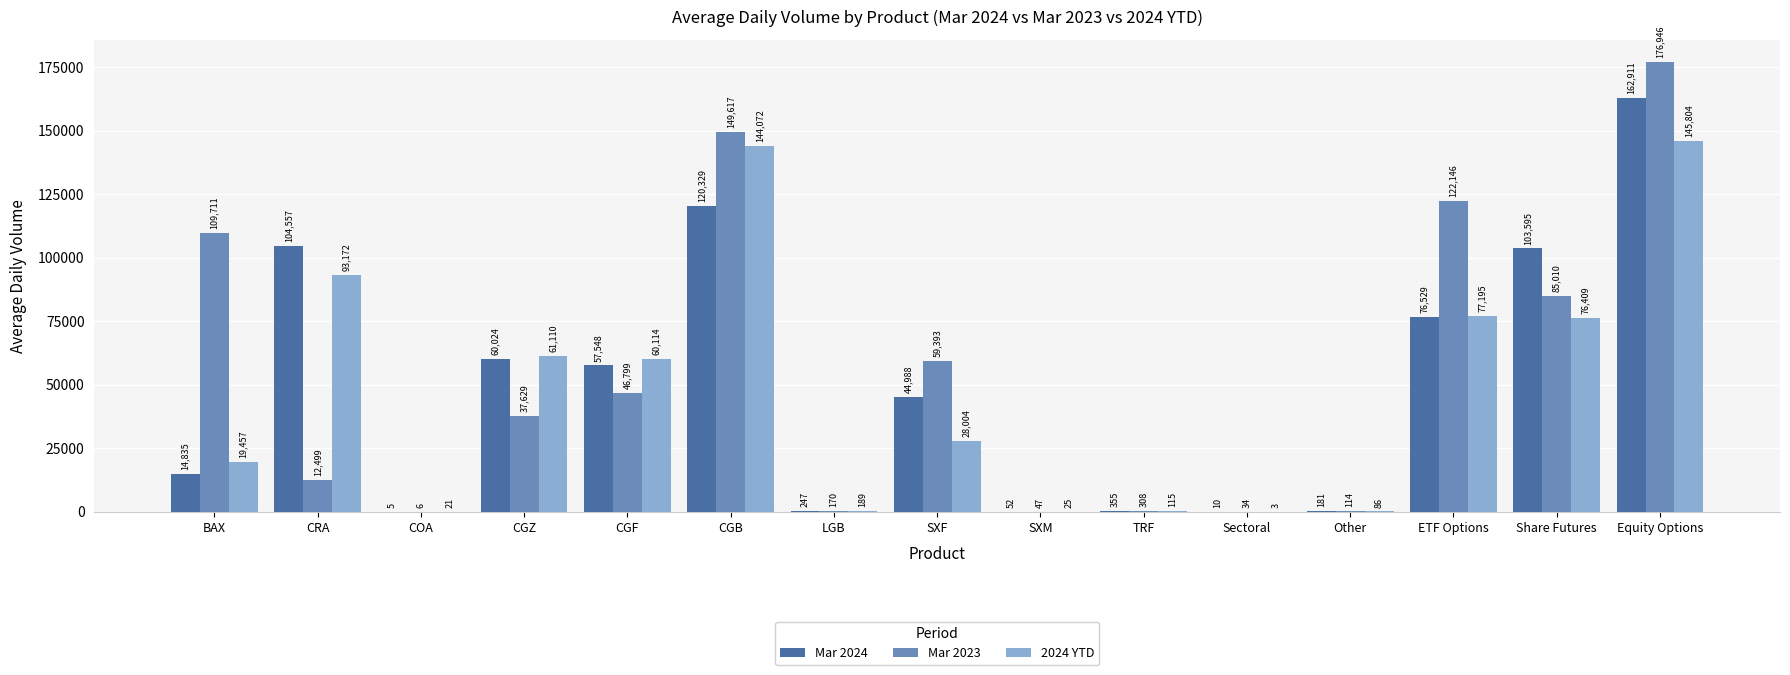

Does the chart contain stacked bars?

No